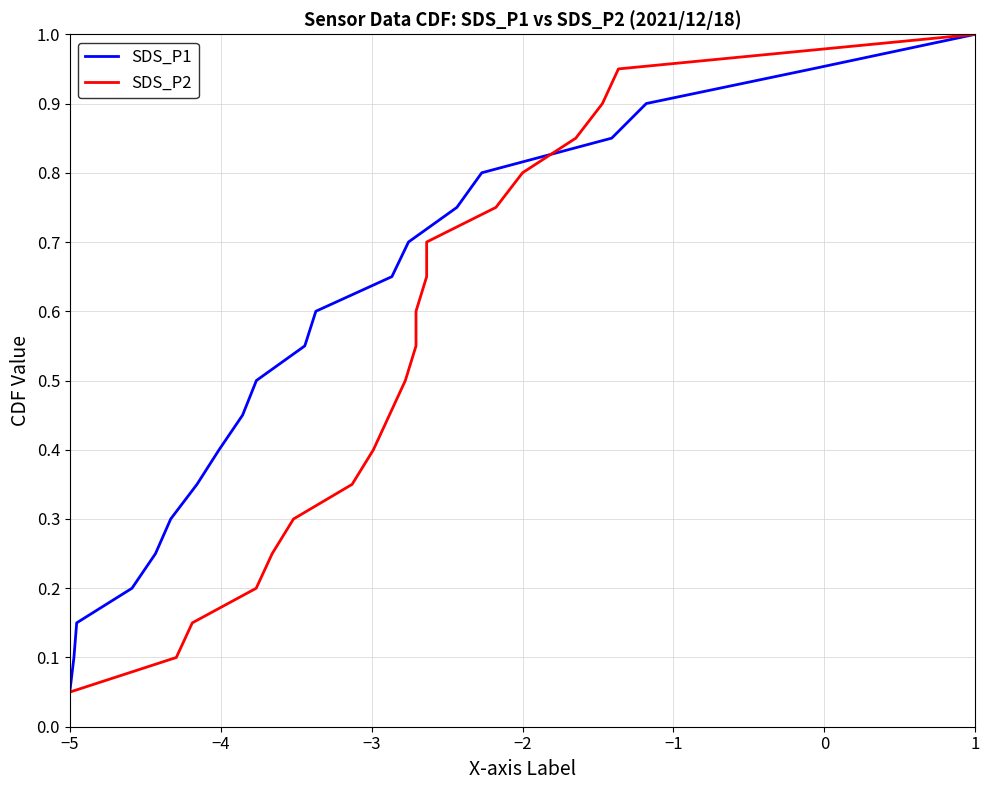

What is the highest value of the SDS_P1 series?

1.0